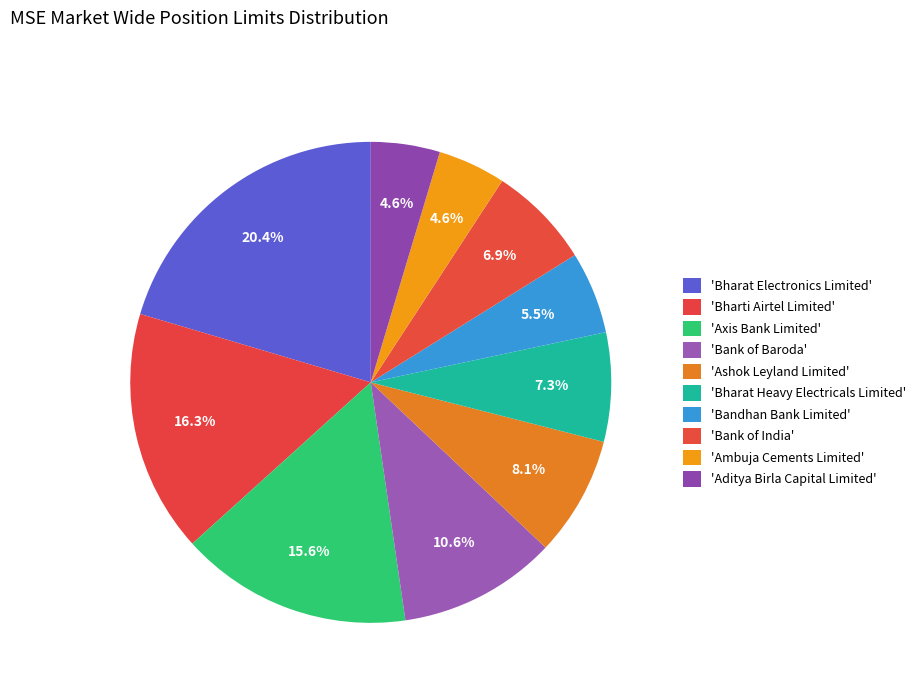

How many slices are in this pie chart?

10